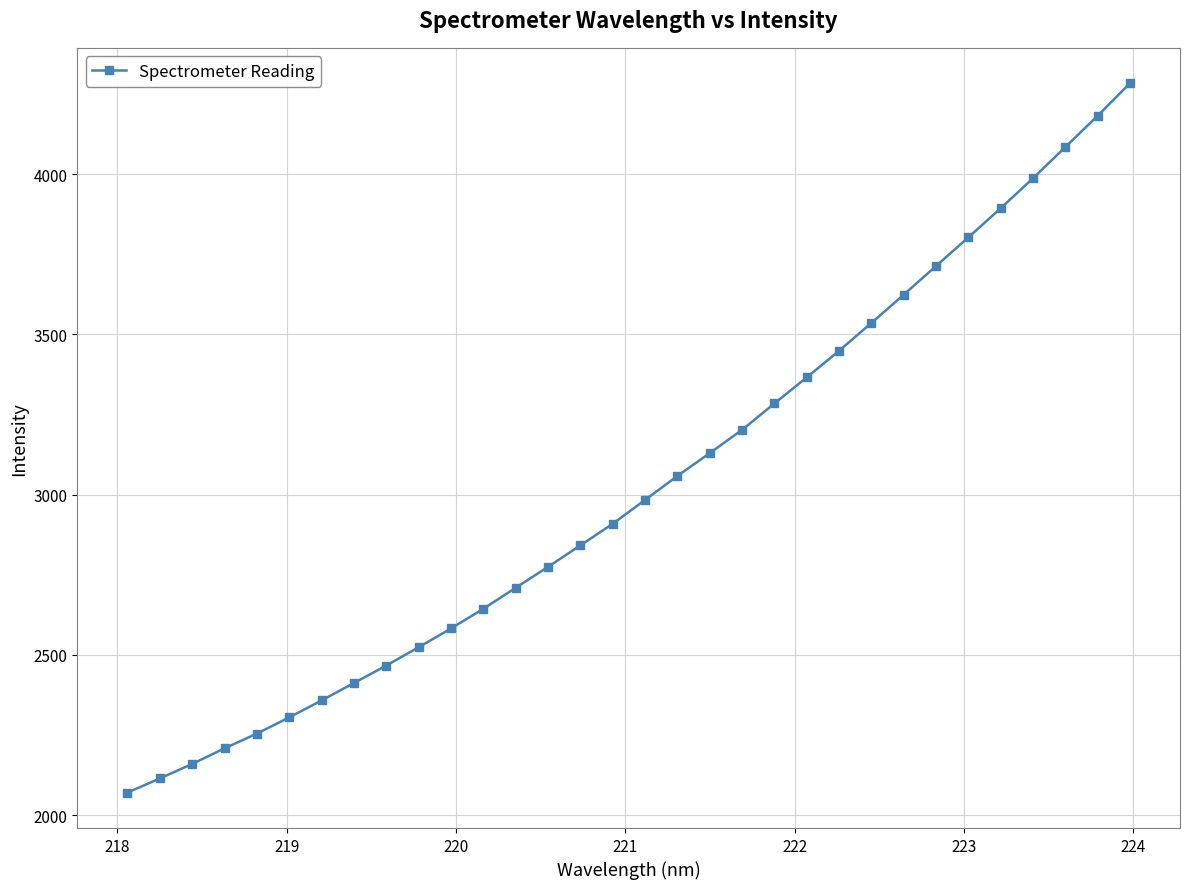

How many data points does each series have?

32